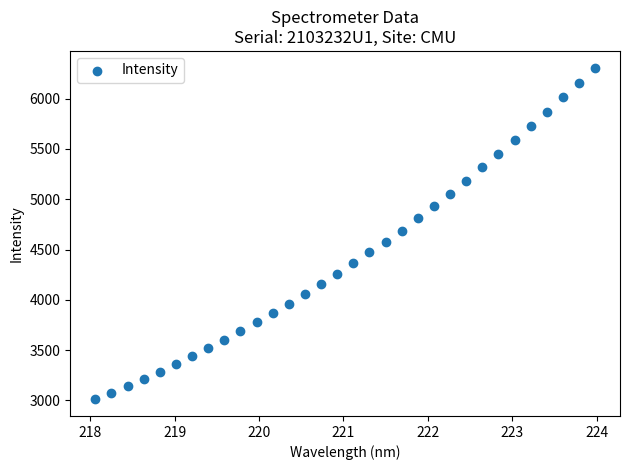

What is the range of Y values (max minus min)?

3297.3